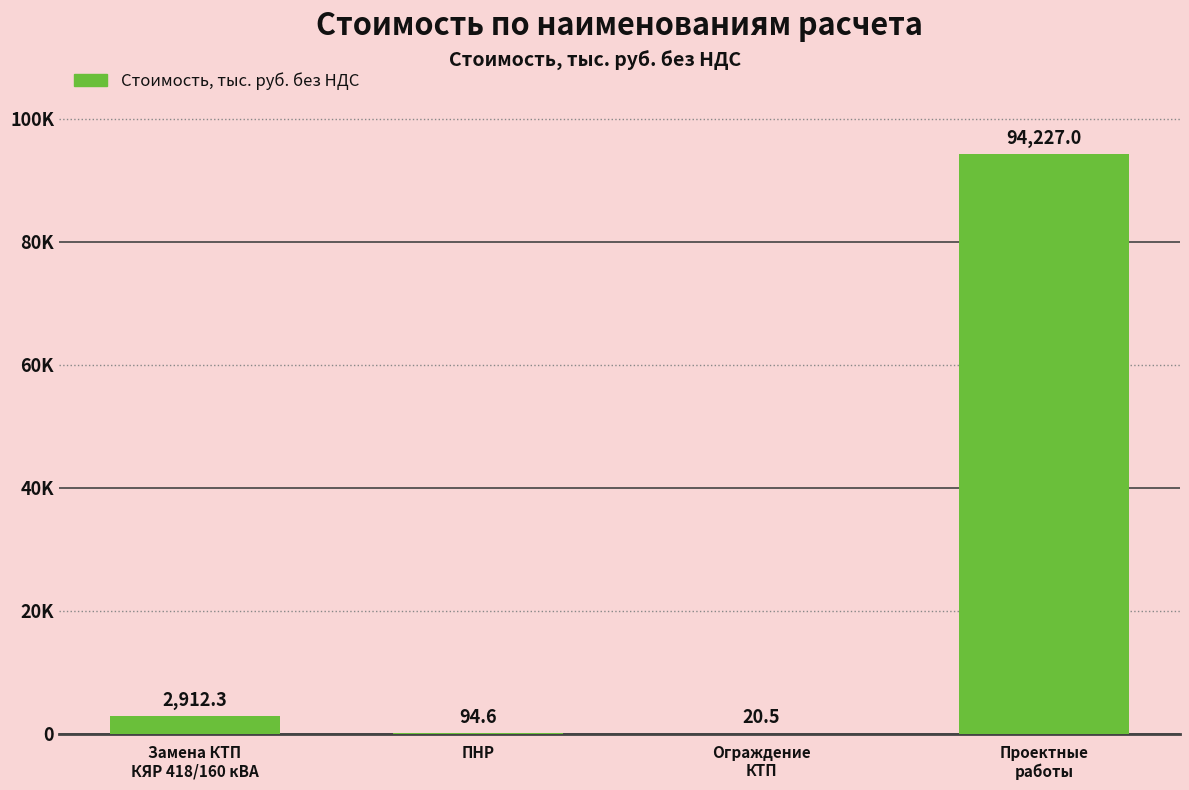

At which label does the data first exceed 2912?

Замена КТП
КЯР 418/160 кВА